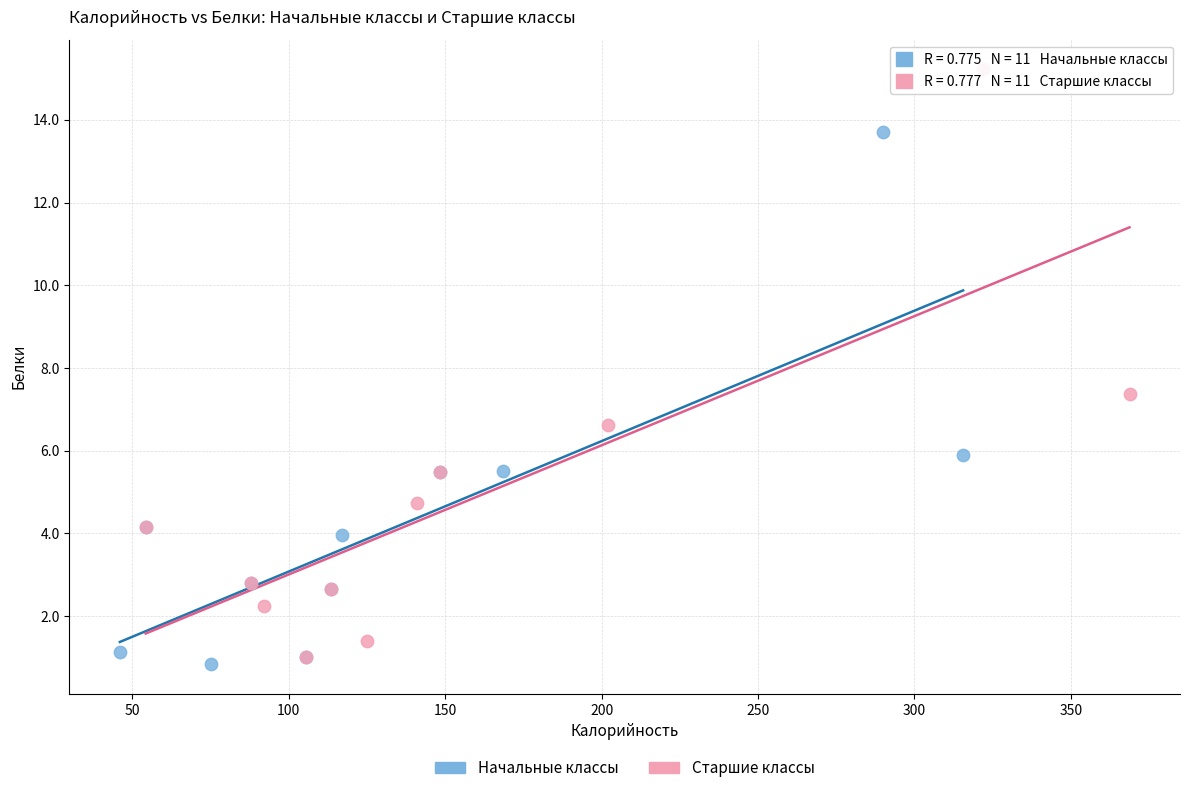

Which series contains the highest Y value?

Старшие классы